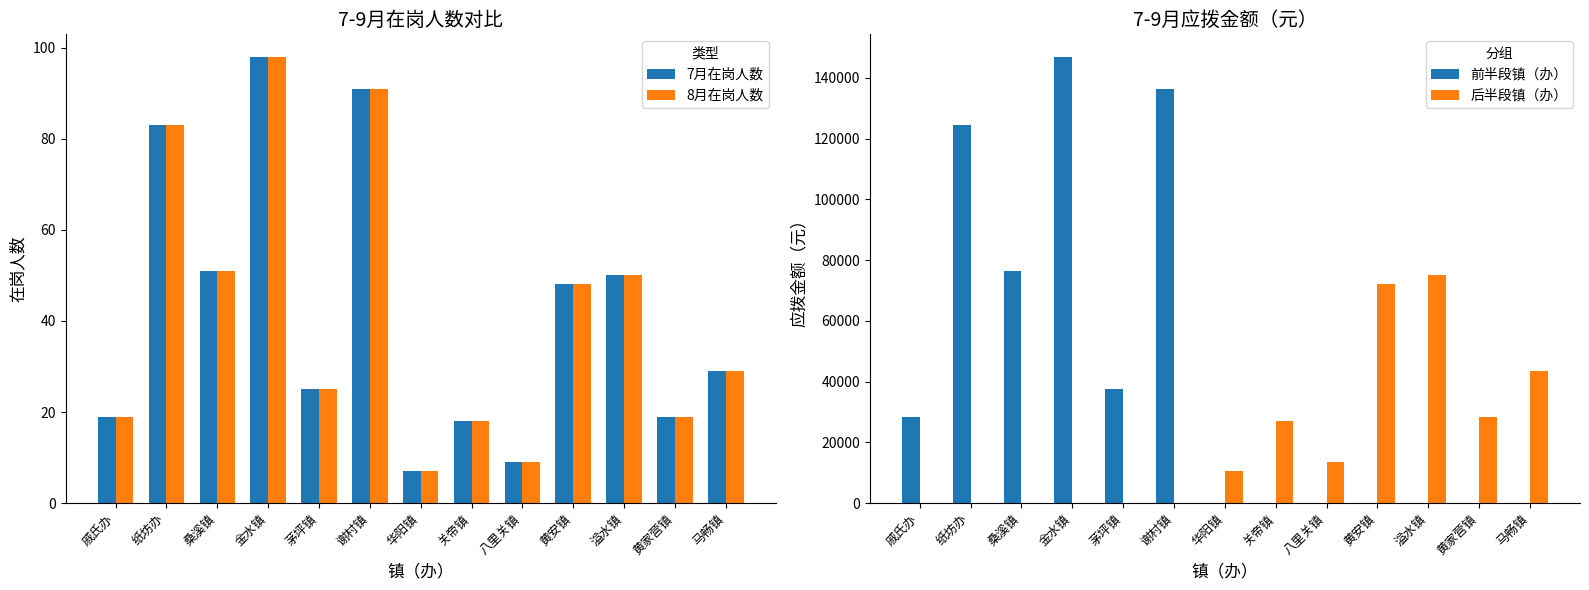

At how many categories does at least one series exceed 61605?

6